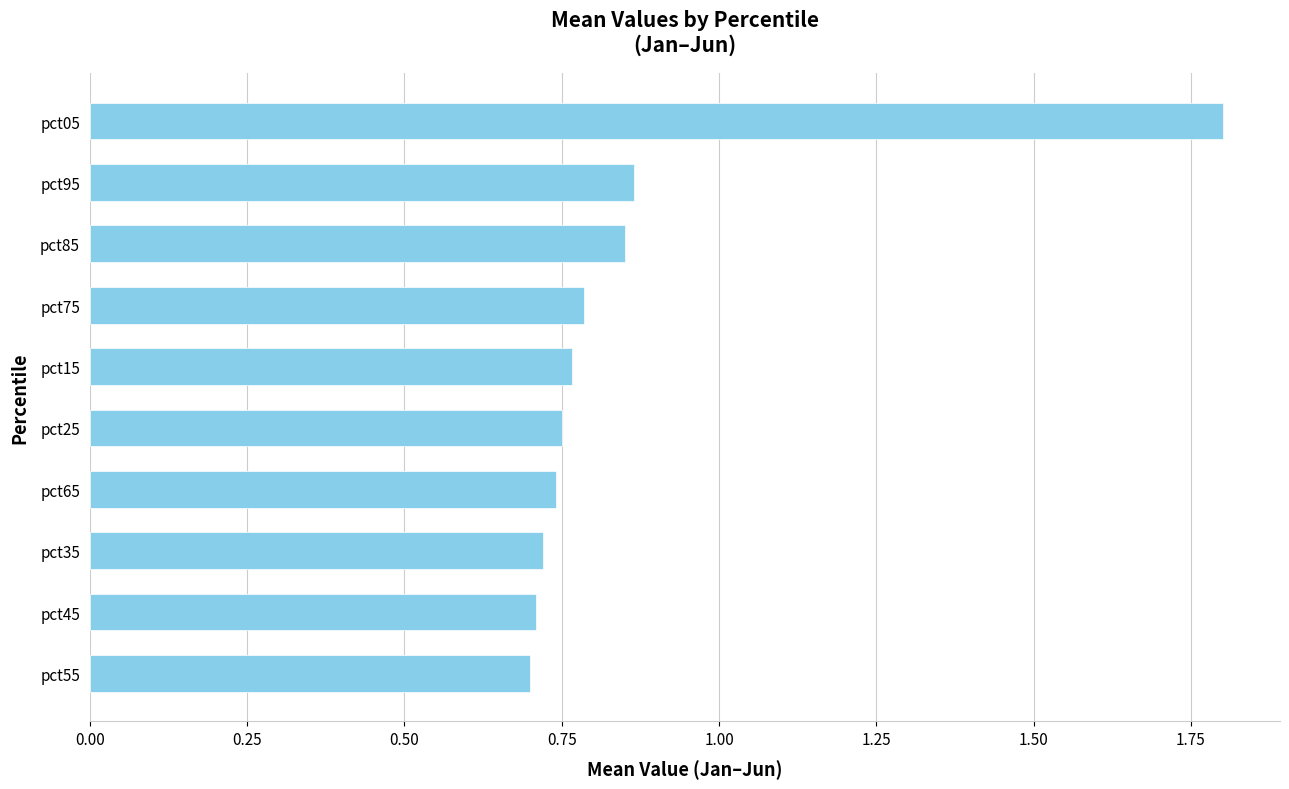

Is it true that the value at pct35 is 0.7?

True